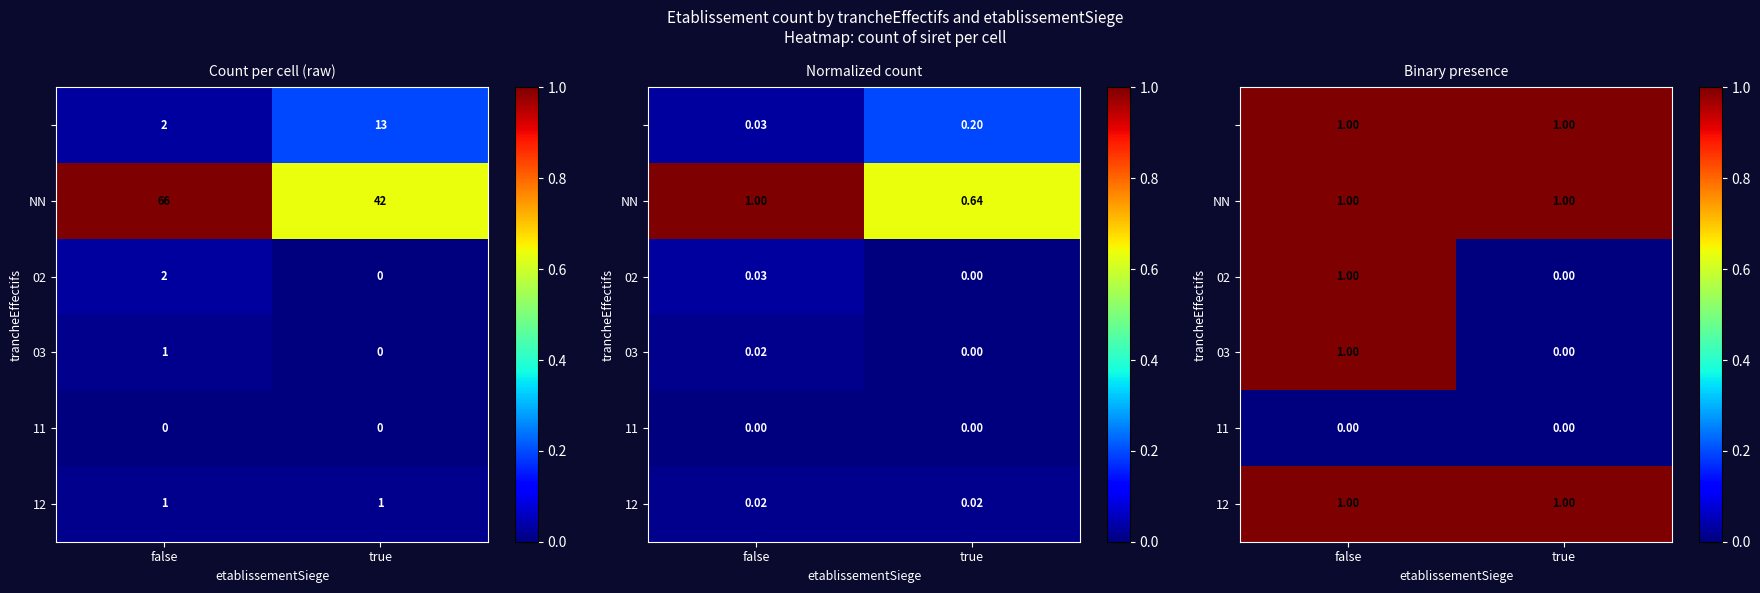

At which category is the sum across all series the highest?

false